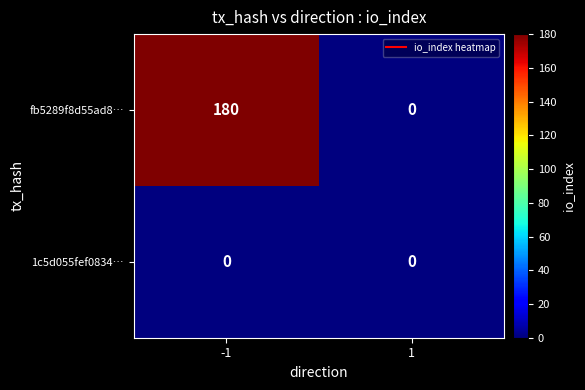

What is the spread (max minus min) of values at -1?

180